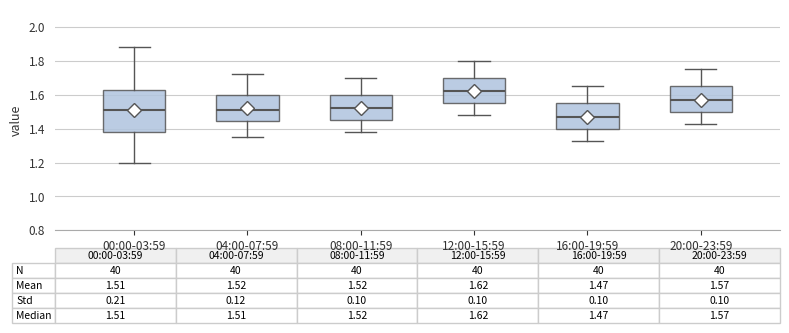

Which box's median line is the highest?

12:00-15:59